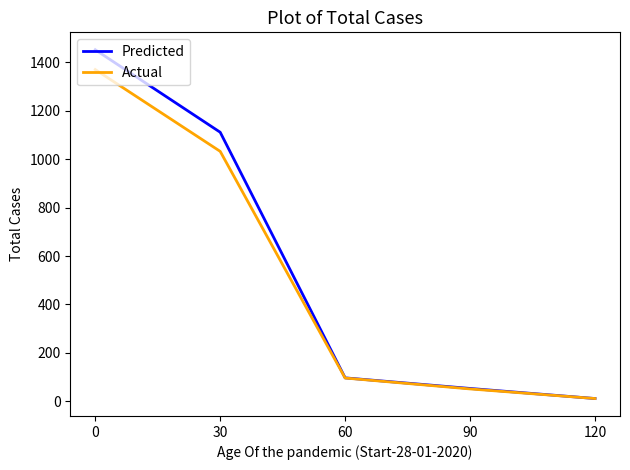

Rank the categories by Predicted value from lowest to highest.

120, 90, 60, 30, 0